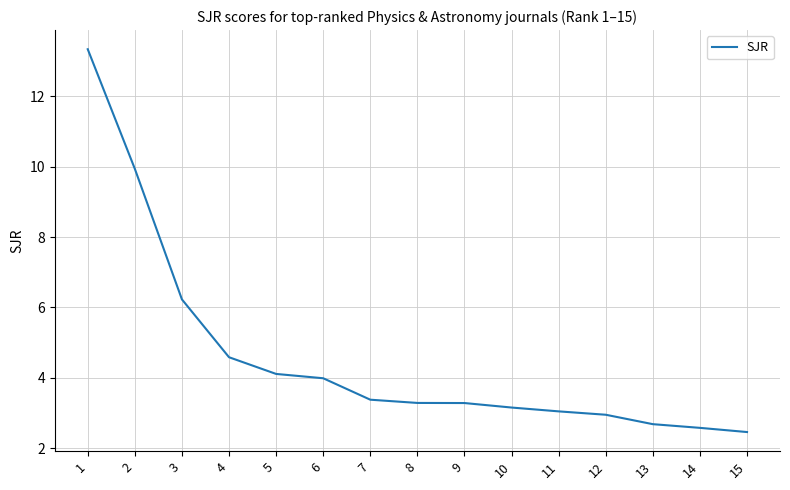

Approximately how many times larger is the value at 10 compared to 9?

1.0